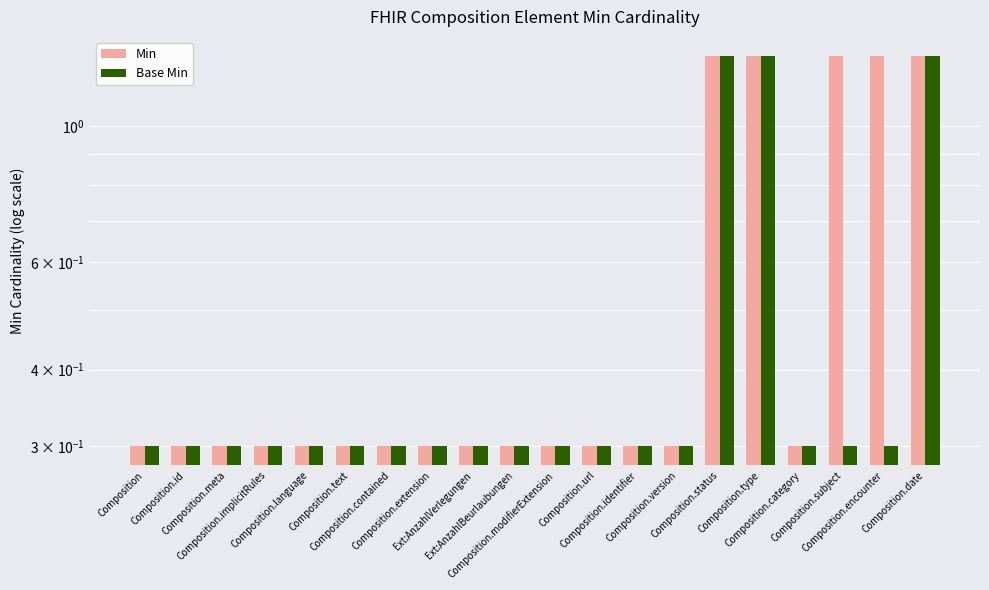

List the labels in order of Base Min value, largest first.

Composition.status, Composition.type, Composition.date, Composition, Composition.id, Composition.meta, Composition.implicitRules, Composition.language, Composition.text, Composition.contained, Composition.extension, Ext:AnzahlVerlegungen, Ext:AnzahlBeurlaubungen, Composition.modifierExtension, Composition.url, Composition.identifier, Composition.version, Composition.category, Composition.subject, Composition.encounter